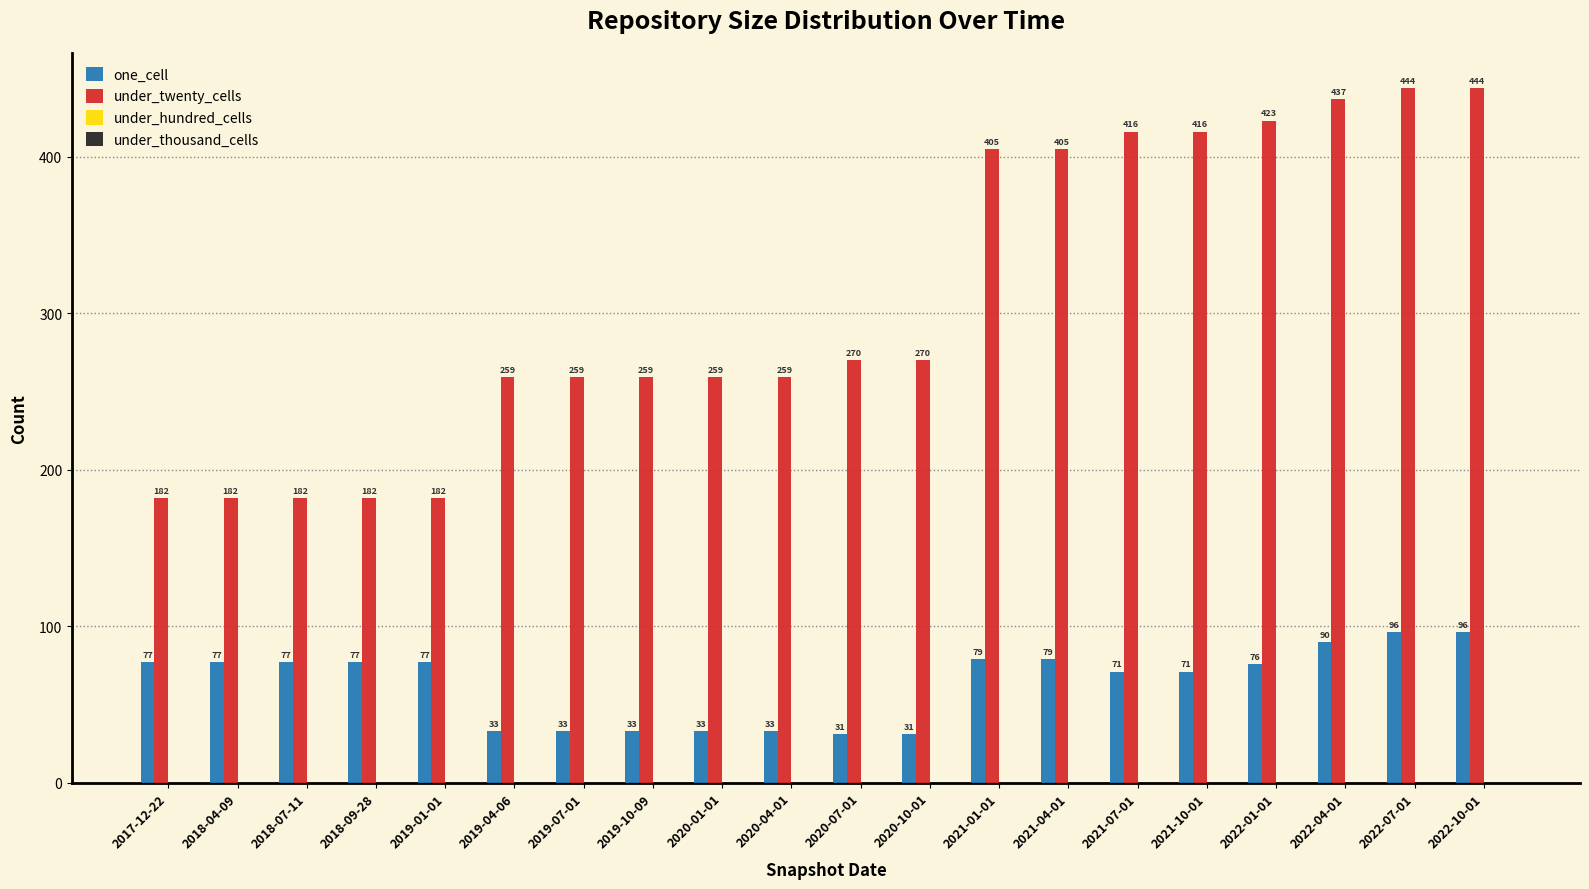

What is the greatest value displayed?

444